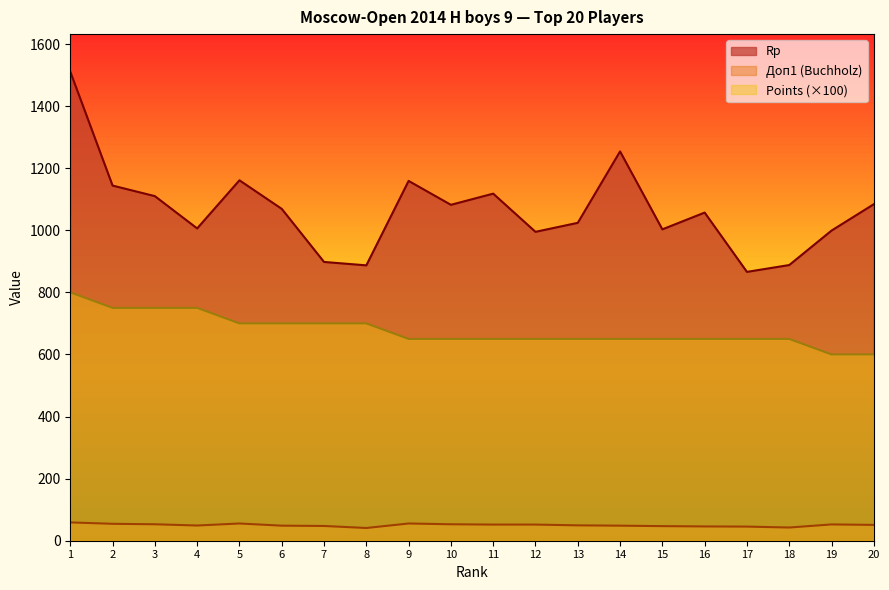

What is the sum of all Doп1 values?

1003.0